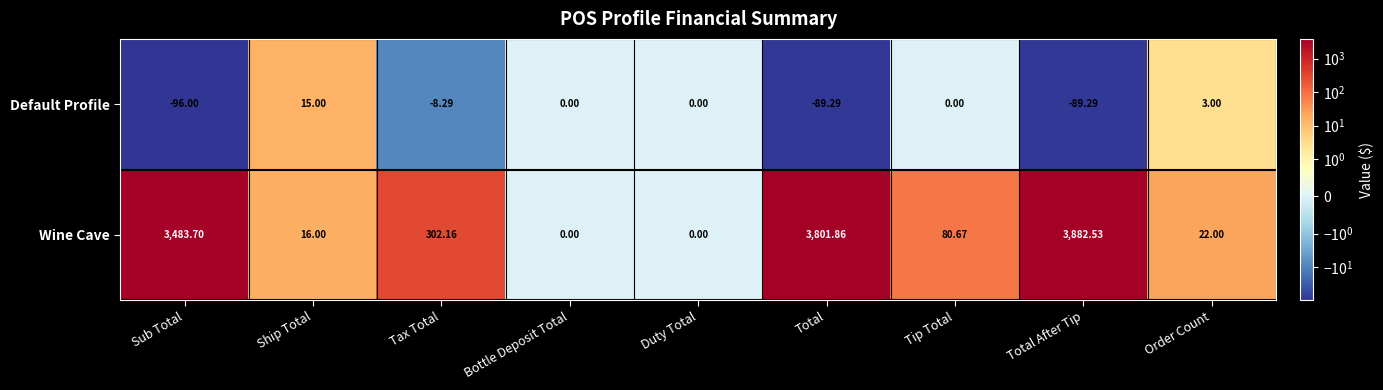

List the series in order of their overall mean, highest first.

Wine Cave, Default Profile